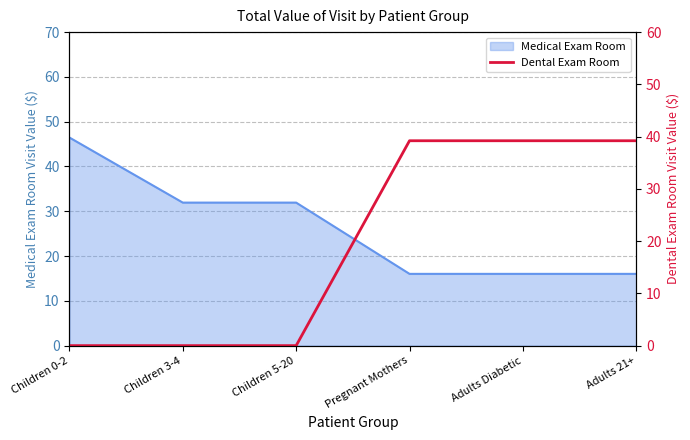

True or false: the data has more than 1 interior local peaks.

False